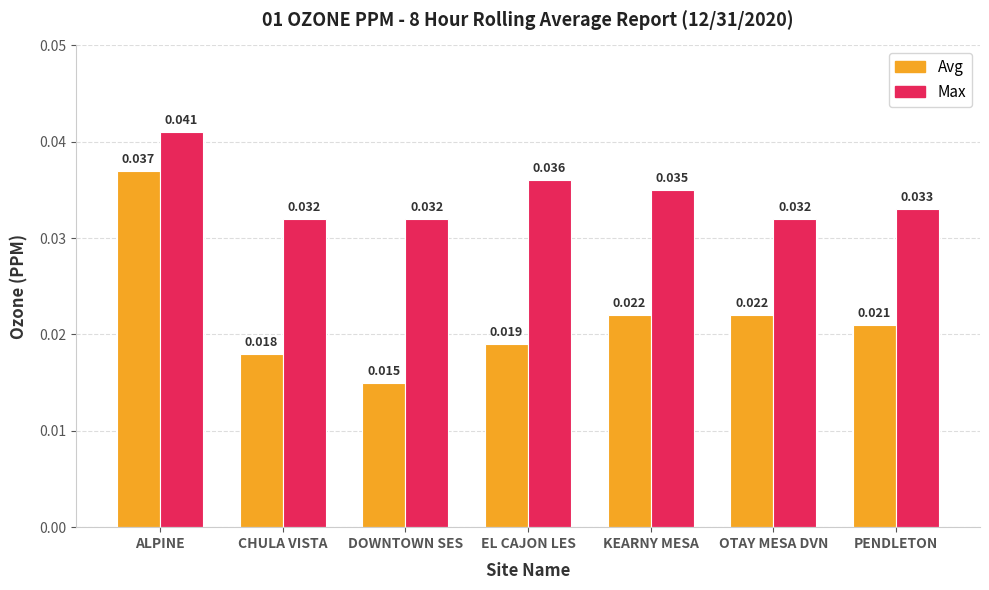

Rank the series by their average value, from lowest to highest.

Avg, Max